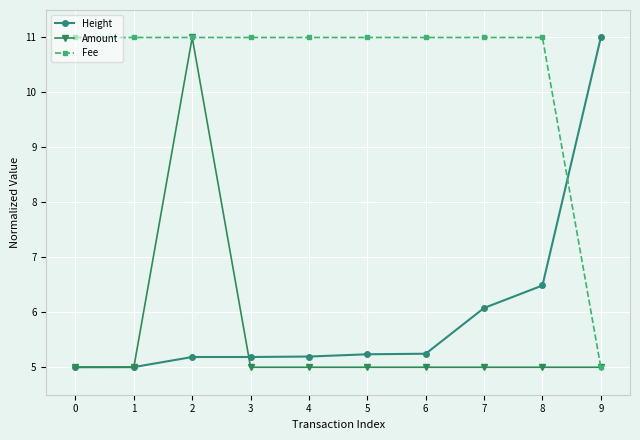

What is the value of the Height point at the 6th from the left?

5.2